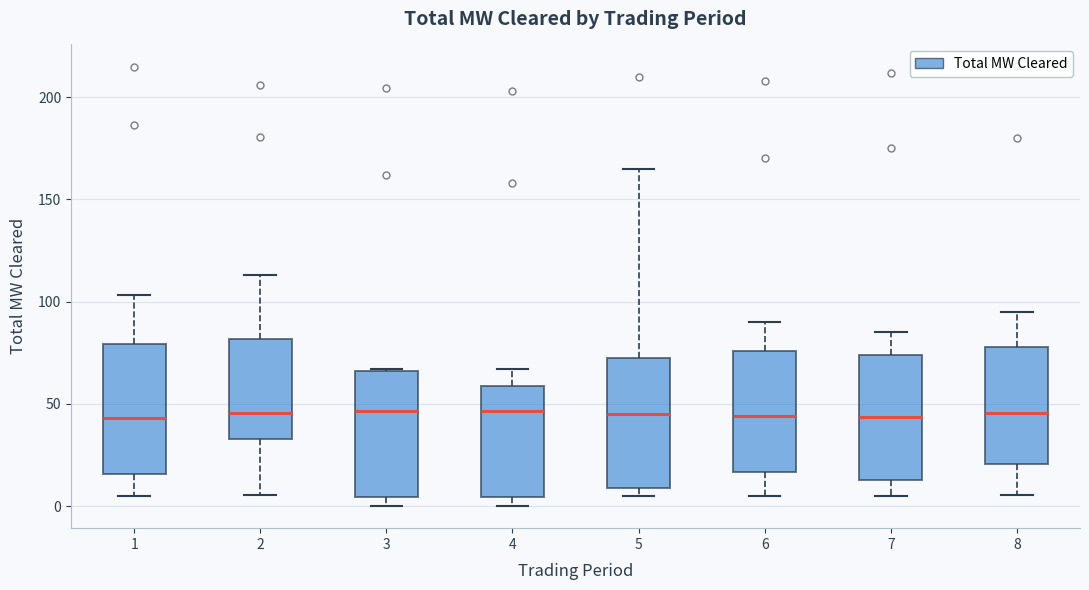

Reading left to right, transcribe this box plot: for each box, give where its median line is, the range the box spans, and where its two whiskers end, as read against the y-axis. The values are not printed on the chart, so give them approximately, as read against the axis.

1: median 45, box 15 to 80, whiskers 5 to 105
2: median 45, box 35 to 80, whiskers 5 to 115
3: median 45, box 5 to 65, whiskers 0 to 65
4: median 45, box 5 to 60, whiskers 0 to 65
5: median 45, box 10 to 75, whiskers 5 to 165
6: median 45, box 15 to 75, whiskers 5 to 90
7: median 45, box 15 to 75, whiskers 5 to 85
8: median 45, box 20 to 80, whiskers 5 to 95